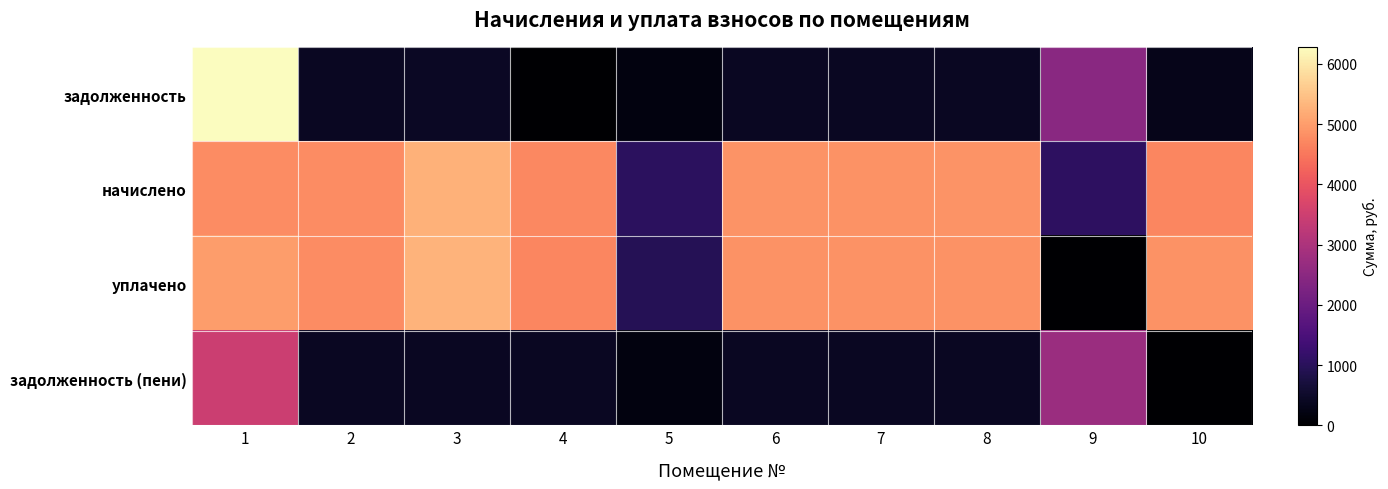

Which series changed the most between 2 and 4?

задолженность